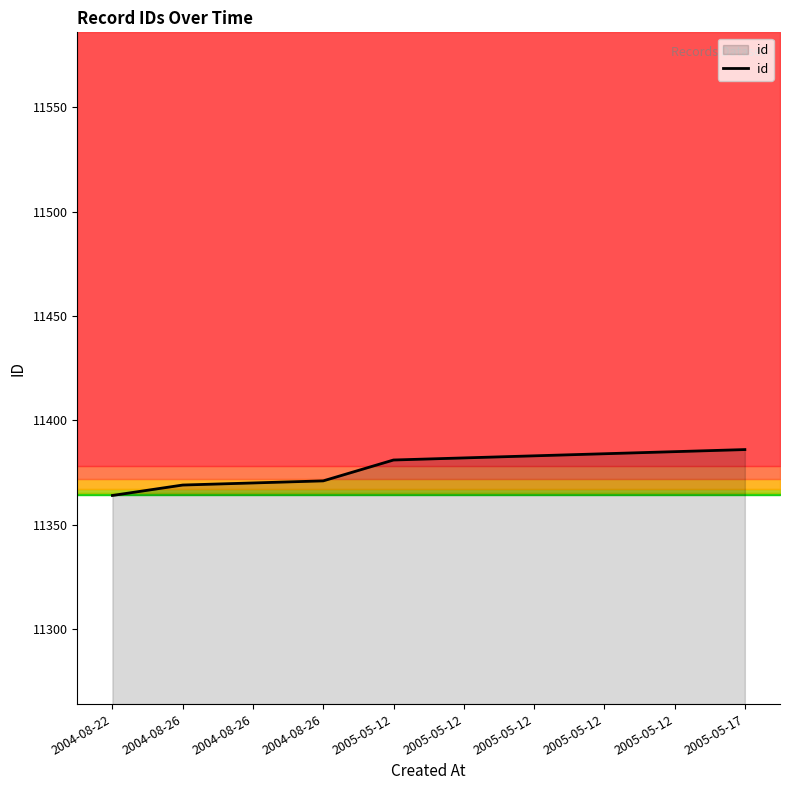

True or false: there are more than 2 points higher than both neighbors.

False